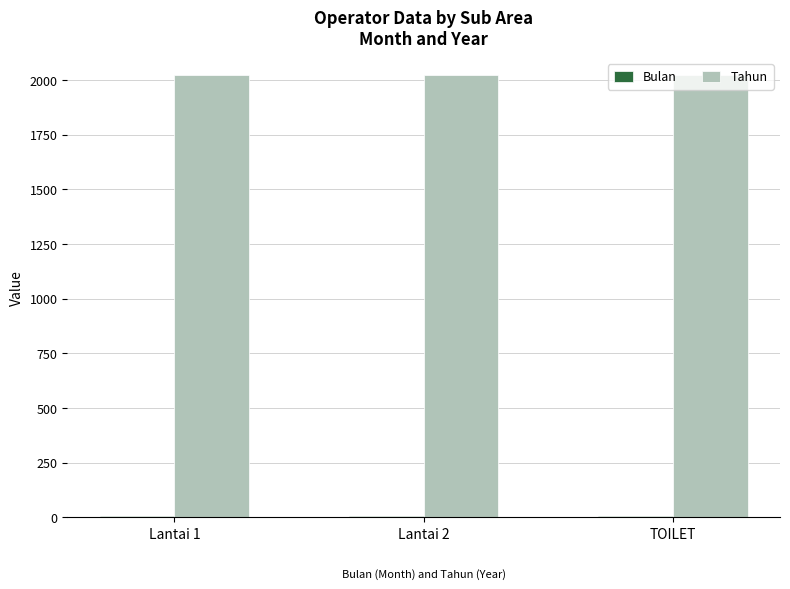

What is the spread (max minus min) of values at Lantai 2?

2019